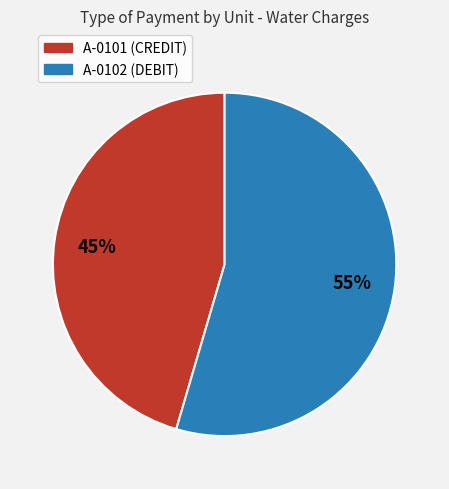

How many segments does this pie chart have?

2